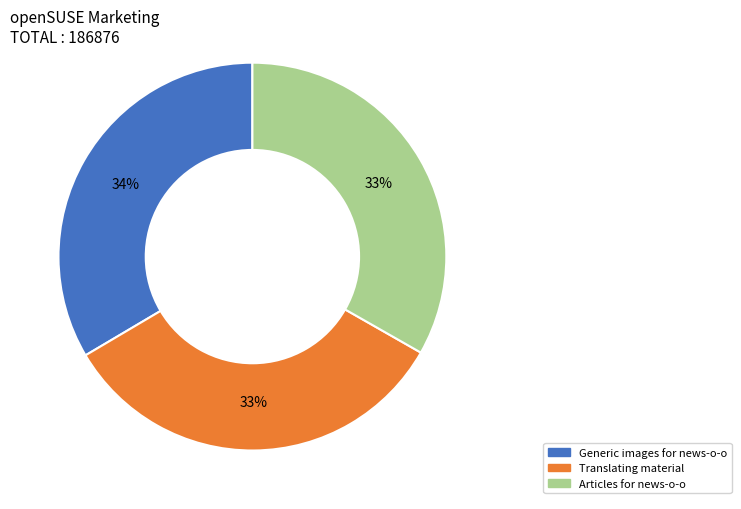

Does Translating material account for over 50% of the chart?

No